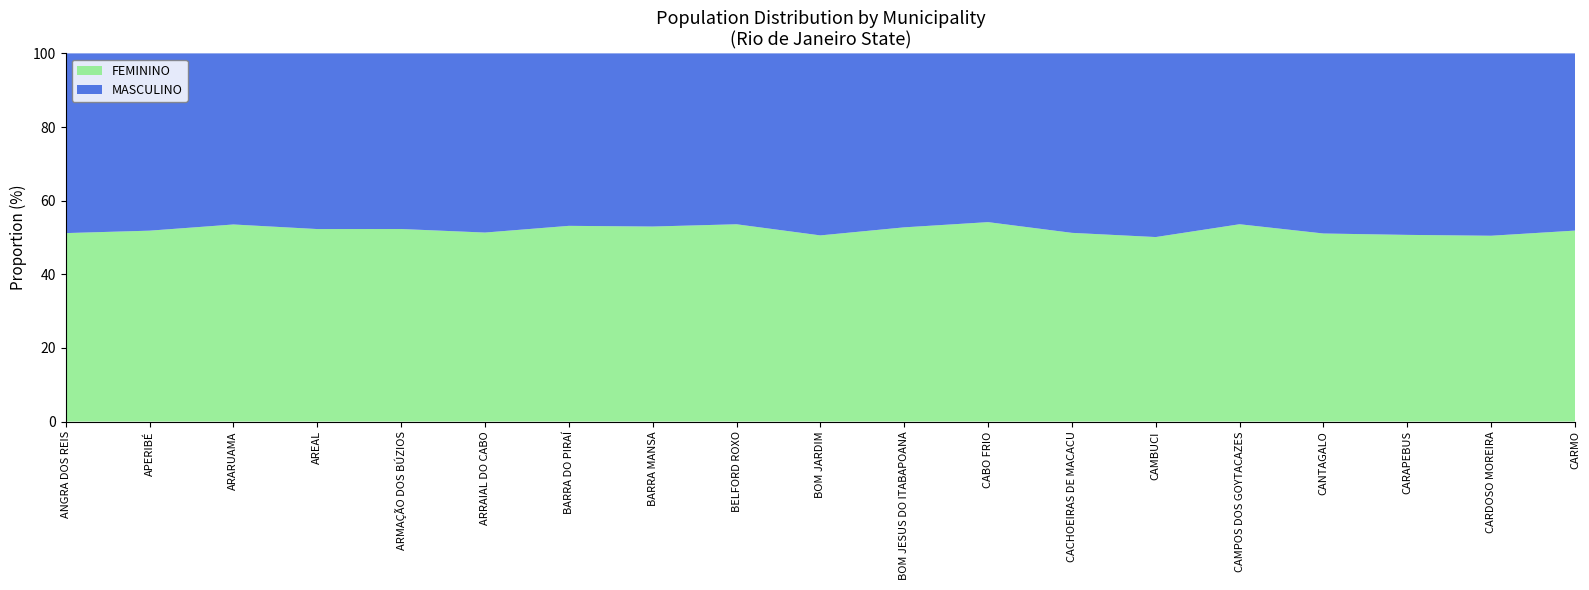

Reading right to left, what are all the values shown in this chart?

FEMININO: CARMO=7813	CARDOSO MOREIRA=6716	CARAPEBUS=7304	CANTAGALO=8220	CAMPOS DOS GOYTACAZES=199940	CAMBUCI=6258	CACHOEIRAS DE MACACU=24372	CABO FRIO=93542	BOM JESUS DO ITABAPOANA=15937	BOM JARDIM=11547	BELFORD ROXO=185873	BARRA MANSA=71895	BARRA DO PIRAÍ=37593	ARRAIAL DO CABO=18748	ARMAÇÃO DOS BÚZIOS=18901	AREAL=5420	ARARUAMA=57862	APERIBÉ=5310	ANGRA DOS REIS=70242
MASCULINO: CARMO=7251	CARDOSO MOREIRA=6592	CARAPEBUS=7103	CANTAGALO=7874	CAMPOS DOS GOYTACAZES=173162	CAMBUCI=6231	CACHOEIRAS DE MACACU=23183	CABO FRIO=79166	BOM JESUS DO ITABAPOANA=14277	BOM JARDIM=11292	BELFORD ROXO=161022	BARRA MANSA=63842	BARRA DO PIRAÍ=33133	ARRAIAL DO CABO=17776	ARMAÇÃO DOS BÚZIOS=17243	AREAL=4947	ARARUAMA=50242	APERIBÉ=4932	ANGRA DOS REIS=66991